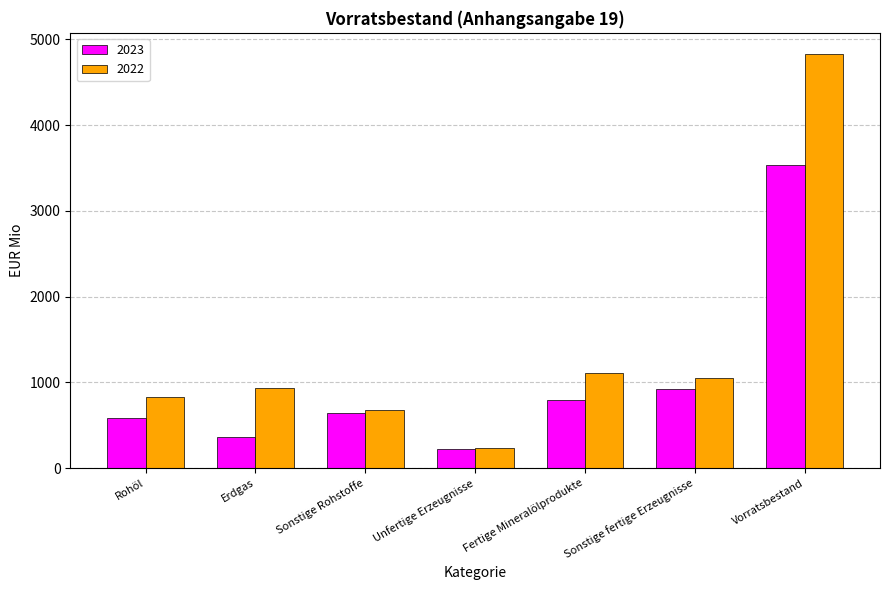

Read the 2023 value at Rohöl.

585